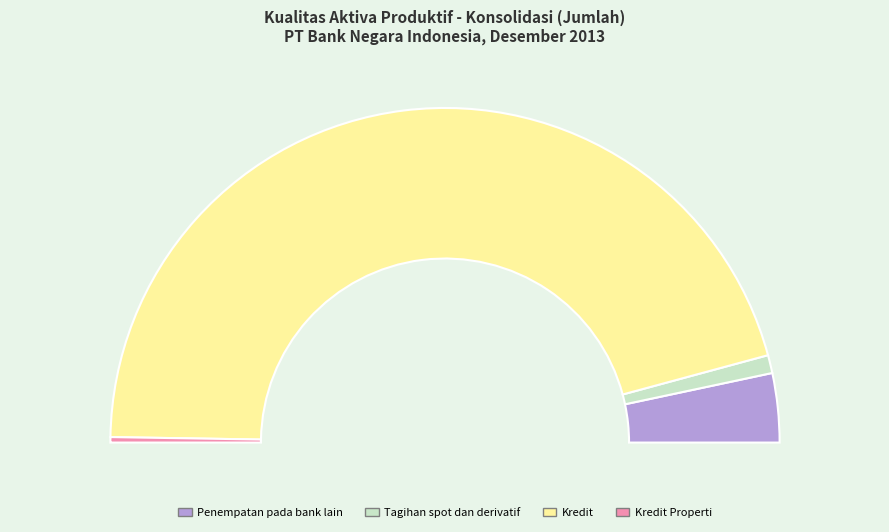

Which slice is the largest?

Kredit